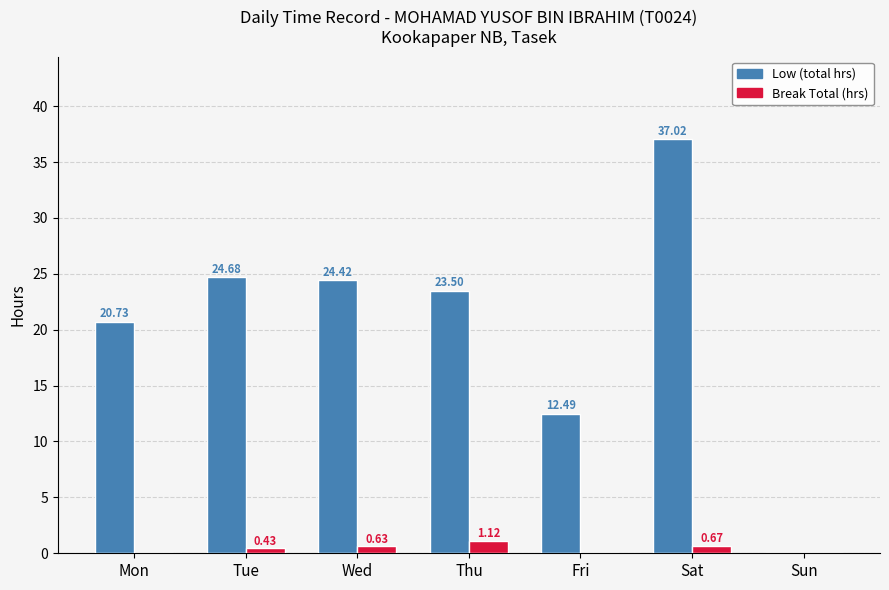

Is the value of Break Total (hrs) at Thu greater than the value of Low (total hrs) at Fri?

No